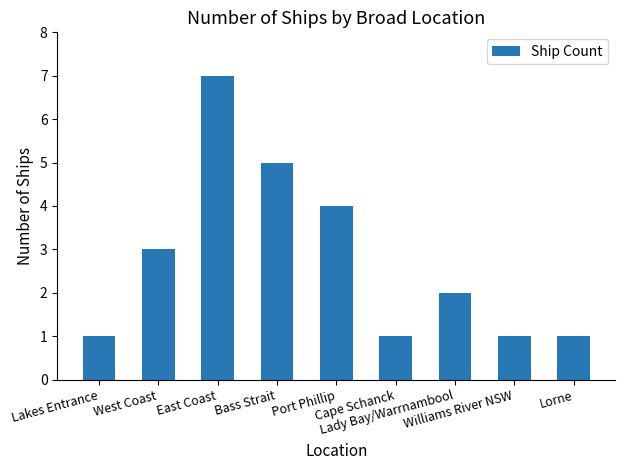

At which label is the value closest to 4?

Port Phillip